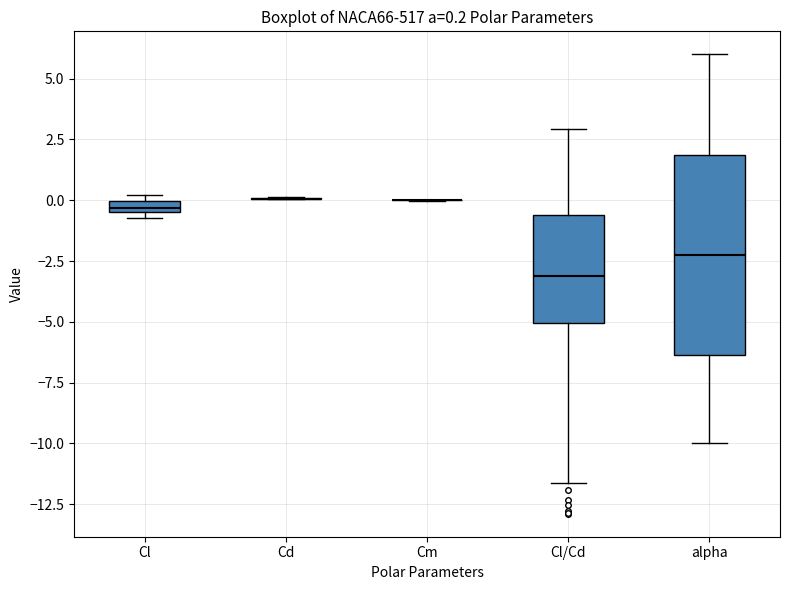

Comparing the boxes themselves (not the whiskers), which one is the tallest?

alpha